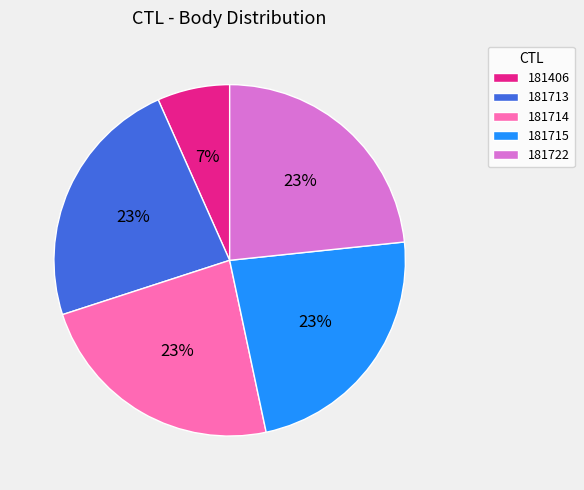

Which slice is the smallest?

181406